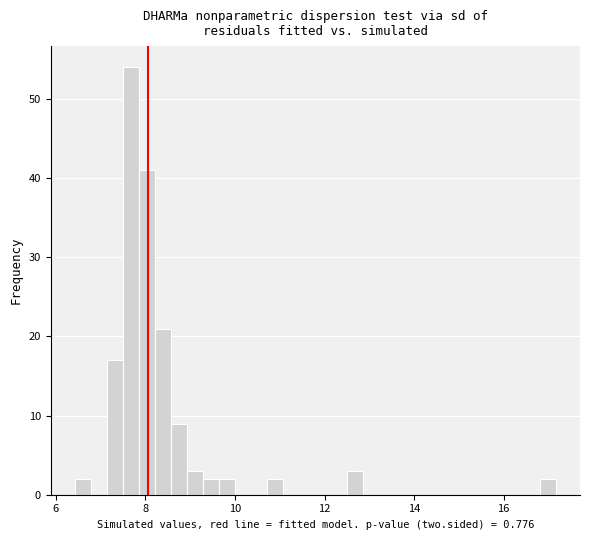

Around what value on the x-axis is the tallest bar? Give the approximate position of its centre, as read against the axis.

7.6